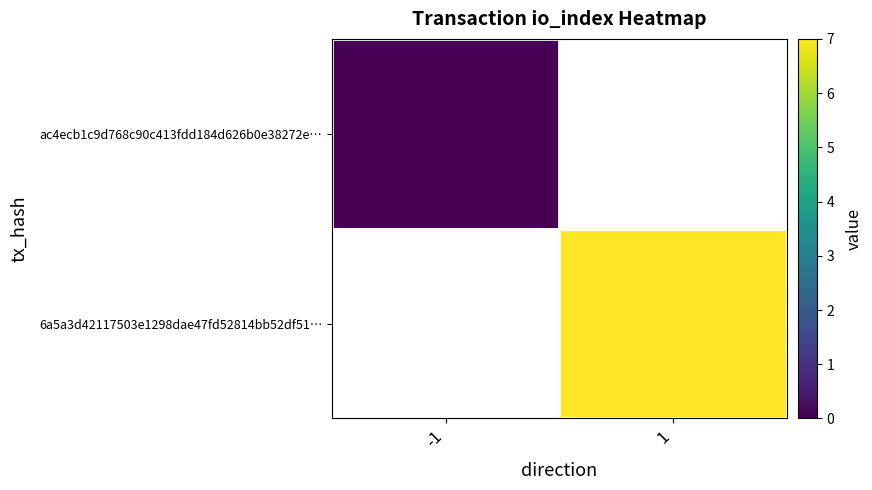

List the series in order of their overall mean, highest first.

ac4ecb1c9d768c90c413fdd184d626b0e38272e…, 6a5a3d42117503e1298dae47fd52814bb52df51…